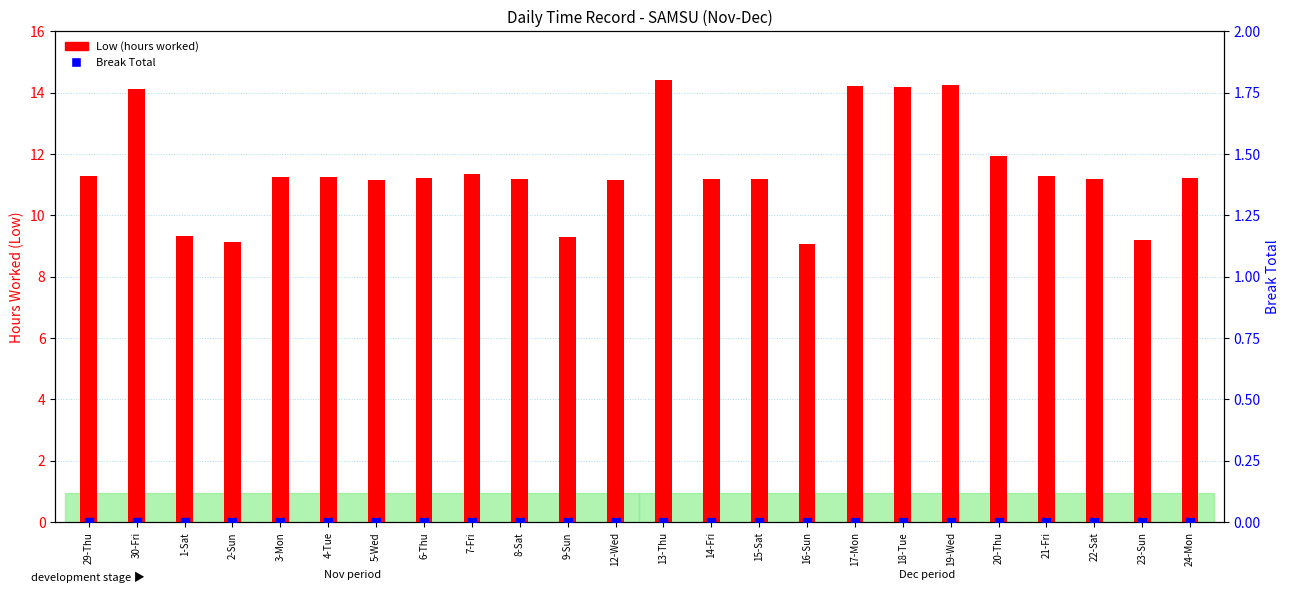

Is the value of Low (hours worked) at 6-Thu greater than the value of Break Total at 2-Sun?

Yes